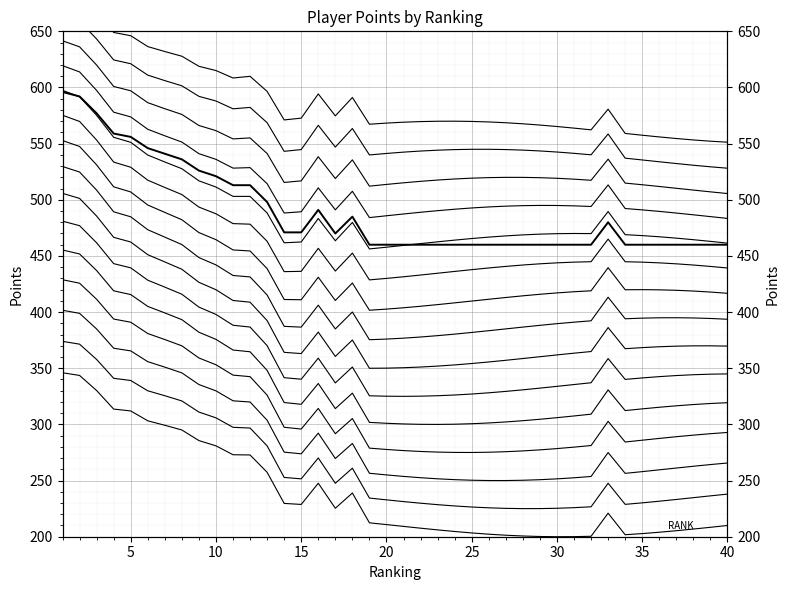

How many interior local peaks (higher than both neighbors) does the data have?

3